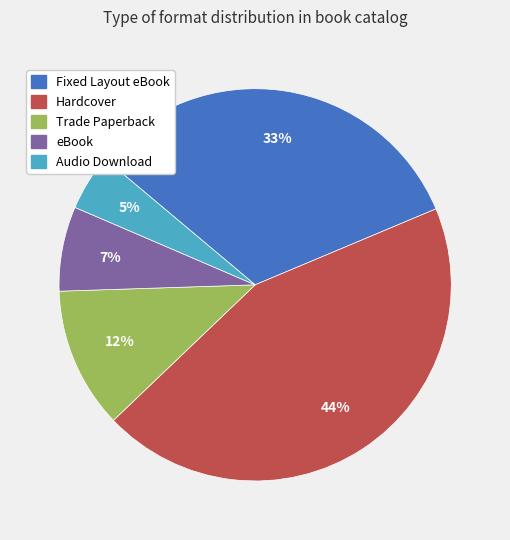

To the nearest percent, what portion does Trade Paperback represent?

12%